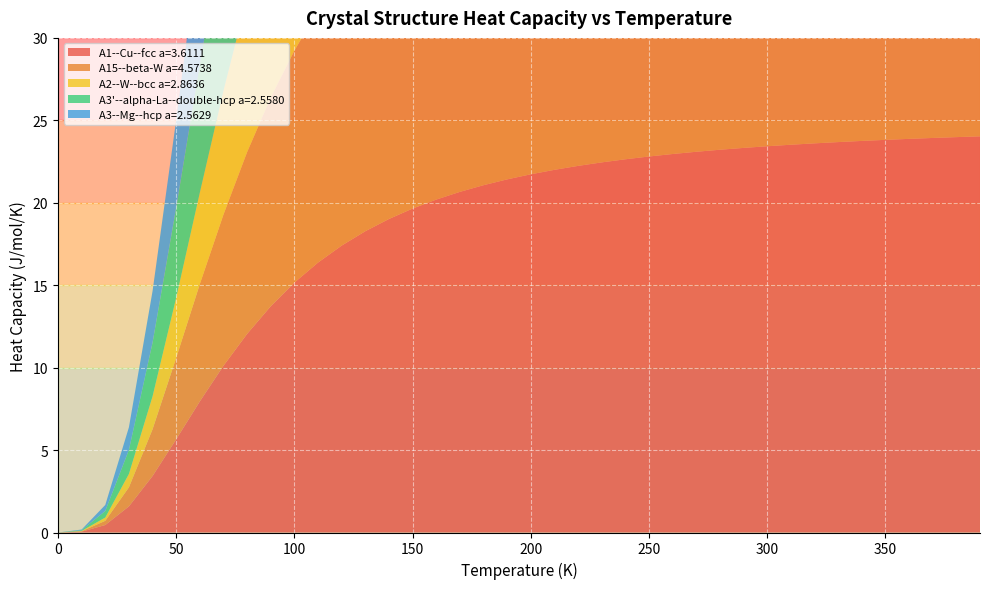

Reading right to left, what are all the values shown in this chart?

A1--Cu--fcc a=3.6111: 24.0	24.0	23.9	23.9	23.8	23.8	23.7	23.6	23.5	23.4	23.3	23.2	23.1	23.0	22.8	22.6	22.4	22.2	22.0	21.7	21.4	21.1	20.7	20.2	19.6	19.0	18.3	17.4	16.4	15.2	13.7	12.0	10.1	8.0	5.7	3.4	1.6	0.5	0.1	0.0
A15--beta-W a=4.5738: 23.8	23.7	23.7	23.6	23.5	23.5	23.4	23.3	23.2	23.1	22.9	22.8	22.7	22.5	22.3	22.1	21.9	21.6	21.4	21.1	20.7	20.3	19.8	19.3	18.7	18.0	17.3	16.4	15.3	14.1	12.7	11.0	9.2	7.1	4.9	2.8	1.2	0.3	0.0	0.0
A2--W--bcc a=2.8636: 23.7	23.6	23.5	23.5	23.4	23.3	23.2	23.1	23.0	22.9	22.7	22.6	22.4	22.2	22.0	21.8	21.5	21.3	20.9	20.6	20.2	19.7	19.2	18.6	17.9	17.2	16.3	15.2	14.0	12.7	11.1	9.4	7.5	5.5	3.6	2.0	0.8	0.2	0.0	0.0
A3'--alpha-La--double-hcp a=2.5580: 24.0	24.0	23.9	23.9	23.8	23.7	23.7	23.6	23.5	23.4	23.3	23.2	23.1	22.9	22.8	22.6	22.4	22.2	22.0	21.7	21.4	21.0	20.6	20.1	19.6	18.9	18.2	17.3	16.3	15.0	13.6	11.9	9.9	7.8	5.5	3.3	1.5	0.4	0.0	0.0
A3--Mg--hcp a=2.5629: 24.0	24.0	23.9	23.8	23.8	23.7	23.6	23.6	23.5	23.4	23.3	23.2	23.0	22.9	22.7	22.6	22.4	22.2	21.9	21.6	21.3	21.0	20.5	20.1	19.5	18.9	18.1	17.2	16.2	14.9	13.5	11.7	9.8	7.6	5.3	3.1	1.4	0.4	0.0	0.0